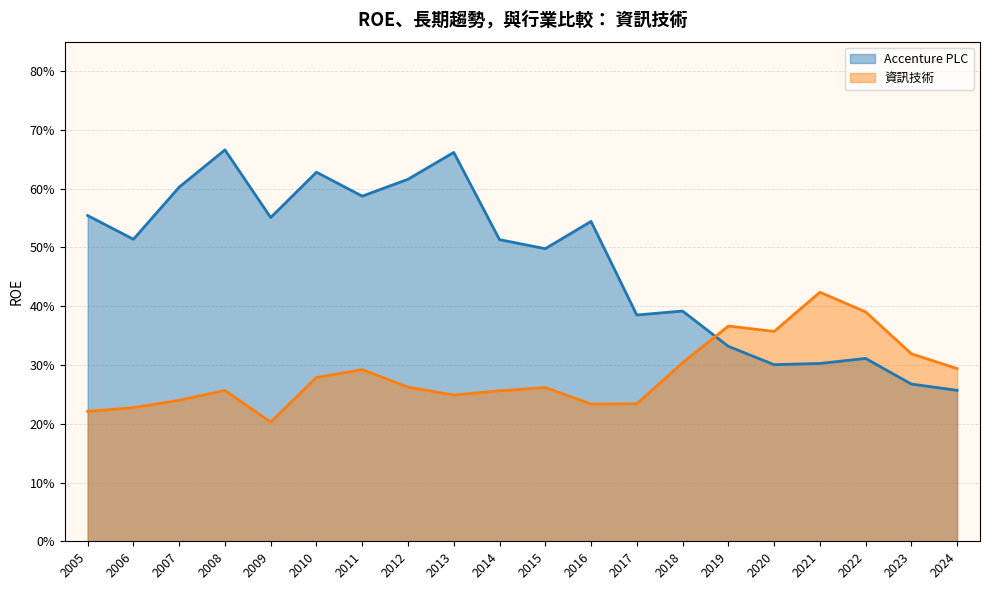

Where is Accenture PLC nearest to the value 0?

2024